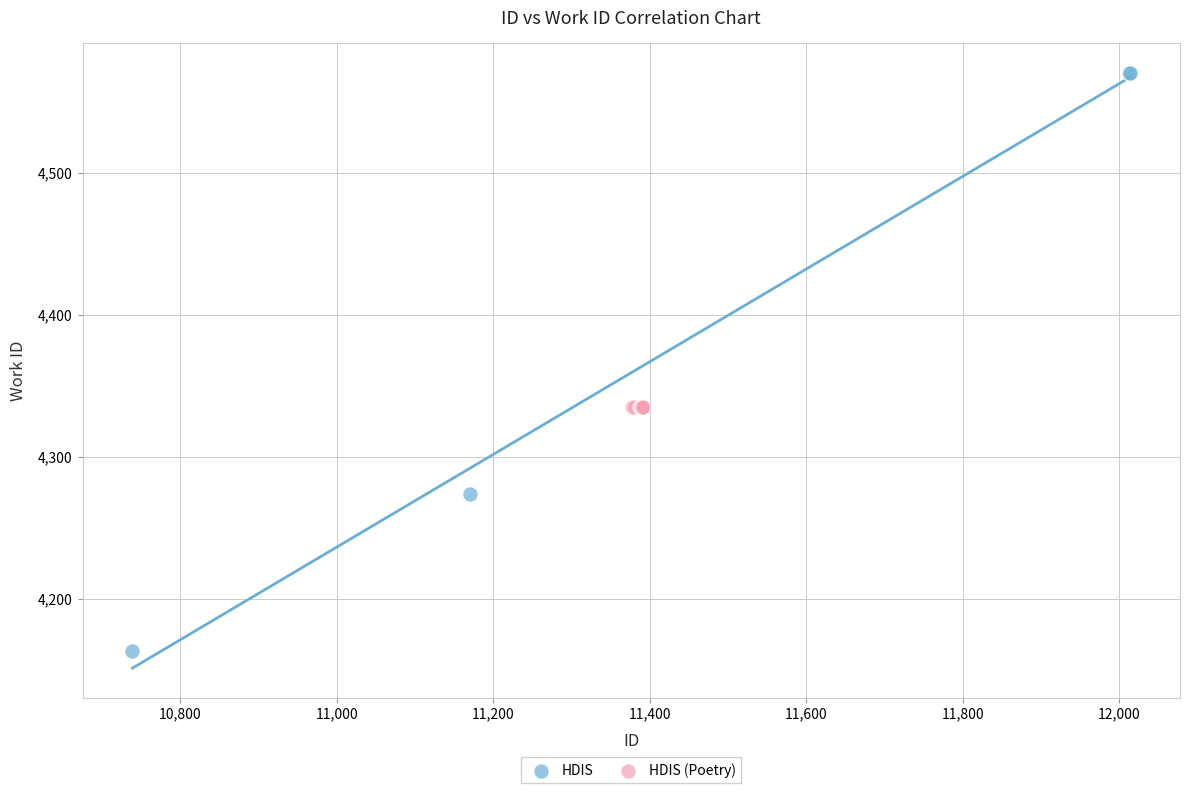

Which series contains the lowest Y value?

HDIS